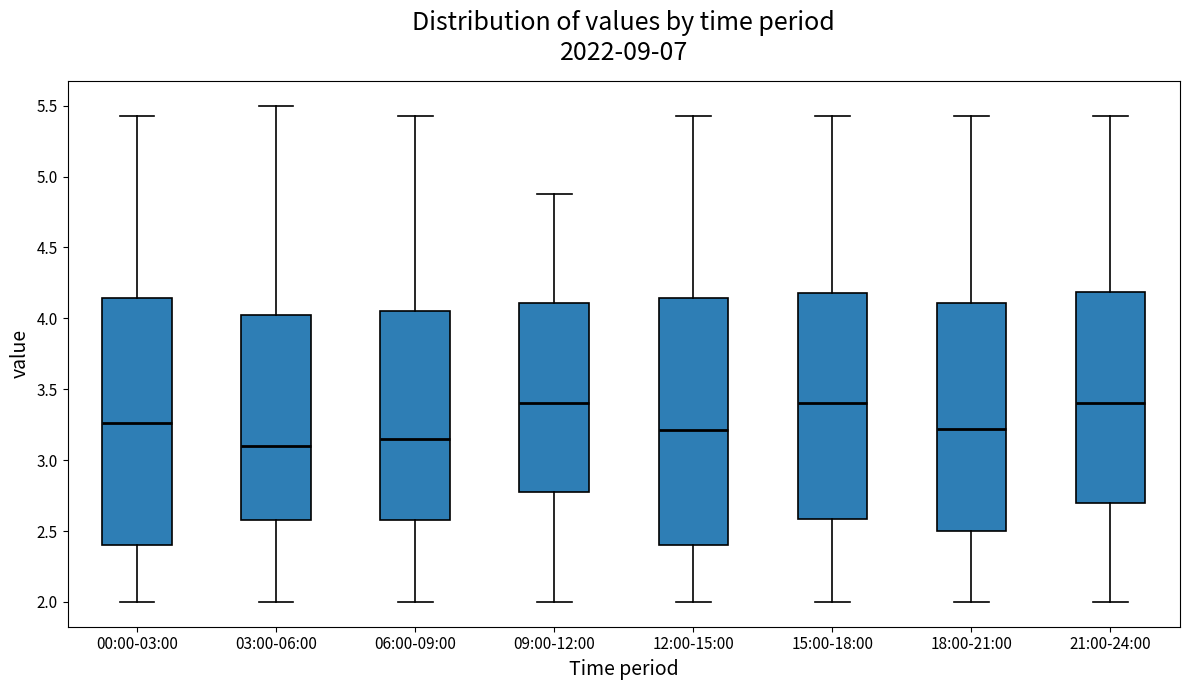

Reading left to right, read every box against the y-axis: the position of its median line, the range the box covers, and the ends of its whiskers. The values are not printed on the chart, so give them approximately, as read against the axis.

00:00-03:00: median 3.25, box 2.40 to 4.15, whiskers 2.00 to 5.45
03:00-06:00: median 3.10, box 2.60 to 4.05, whiskers 2.00 to 5.50
06:00-09:00: median 3.15, box 2.60 to 4.05, whiskers 2.00 to 5.45
09:00-12:00: median 3.40, box 2.80 to 4.10, whiskers 2.00 to 4.90
12:00-15:00: median 3.20, box 2.40 to 4.15, whiskers 2.00 to 5.45
15:00-18:00: median 3.40, box 2.60 to 4.20, whiskers 2.00 to 5.45
18:00-21:00: median 3.20, box 2.50 to 4.10, whiskers 2.00 to 5.45
21:00-24:00: median 3.40, box 2.70 to 4.20, whiskers 2.00 to 5.45